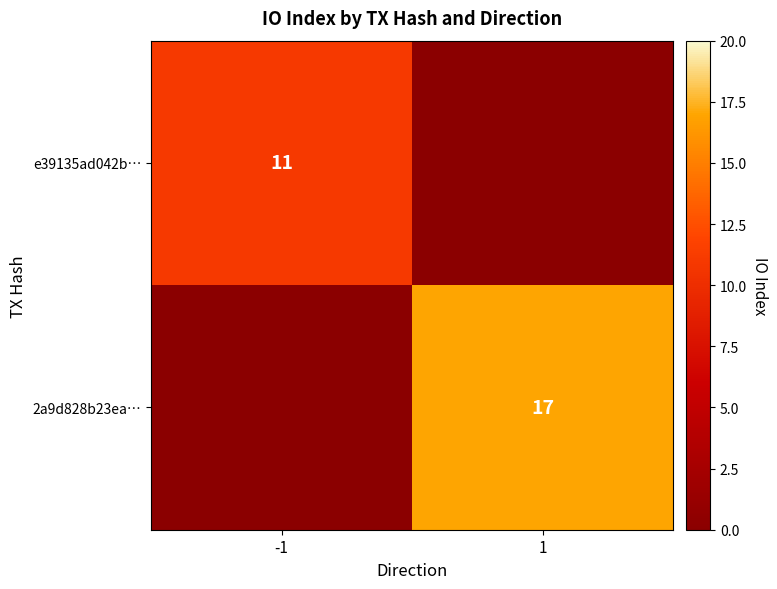

What is the sum of all 2a9d828b23ea… values?

17